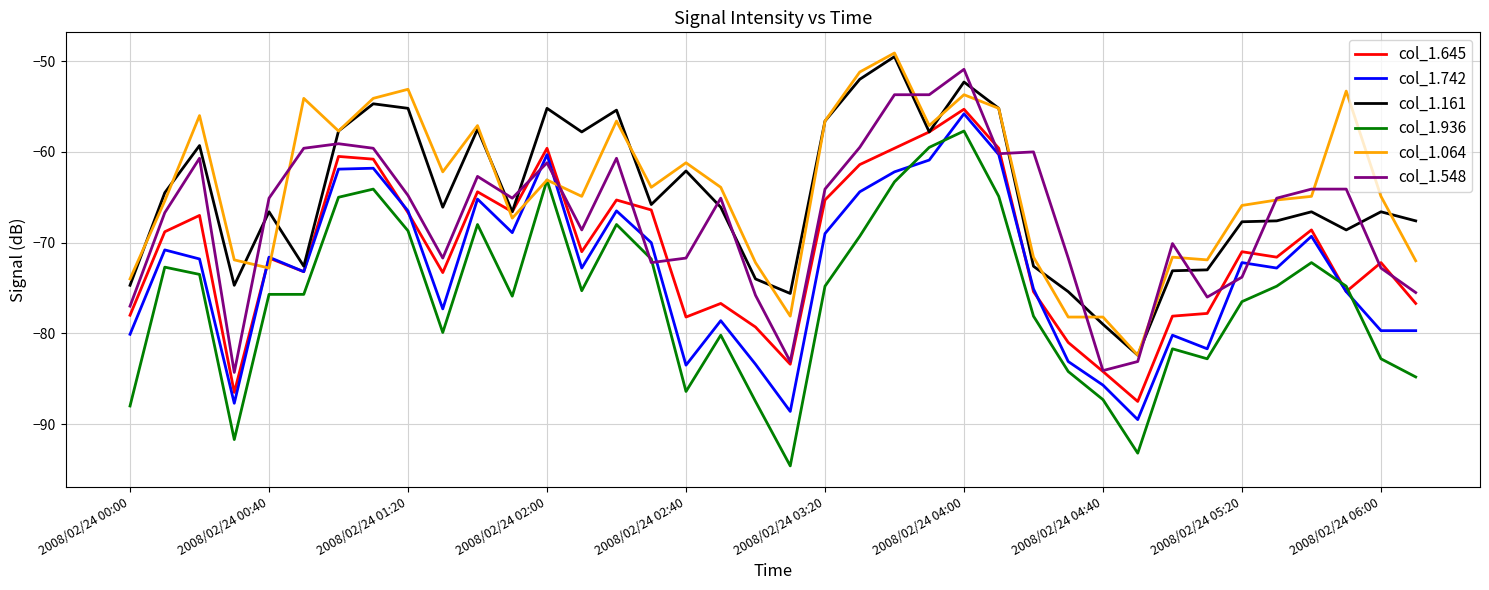

True or false: col_1.064 has more than 1 points higher than both neighbors.

True